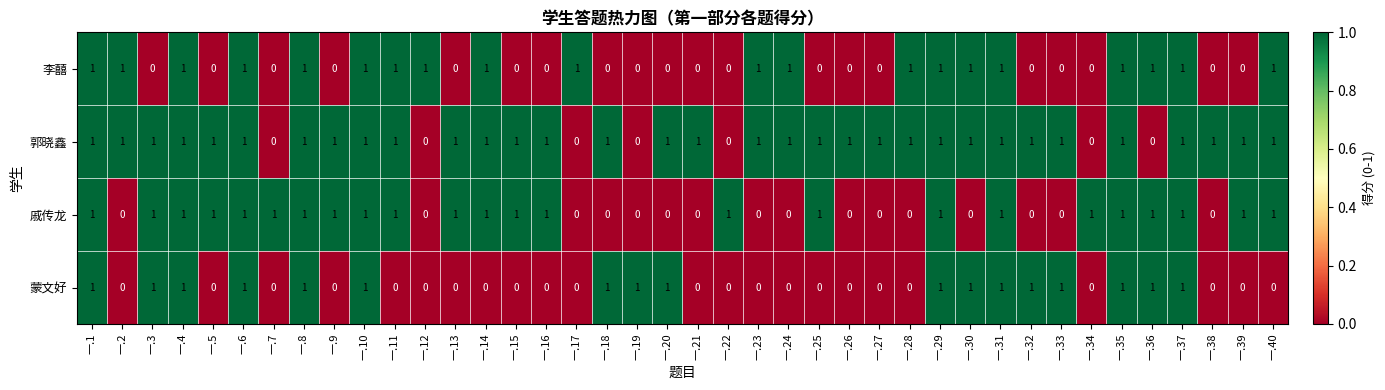

Rank the series by their average value, from lowest to highest.

蒙文好, 李囍, 戚传龙, 郭晓鑫